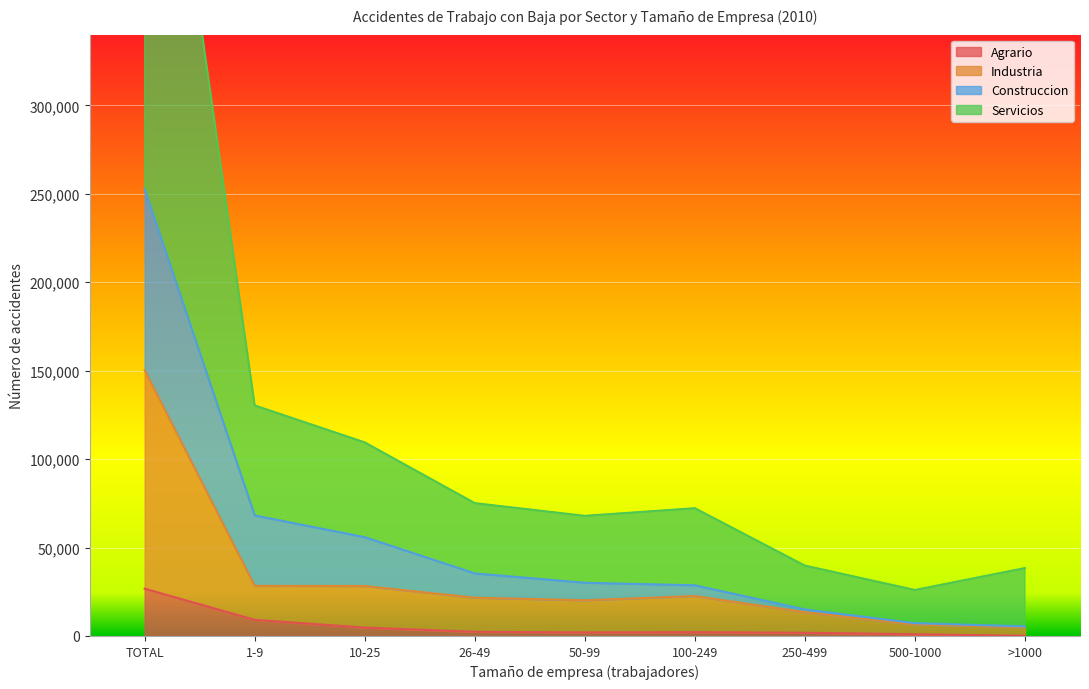

Reading left to right, what are all the values shown in this chart?

Agrario: TOTAL=26725	1-9=9112	10-25=4727	26-49=2346	50-99=2002	100-249=2142	250-499=1824	500-1000=965	>1000=84
Industria: TOTAL=150263	1-9=28333	10-25=28242	26-49=21638	50-99=20188	100-249=22581	250-499=13480	500-1000=6522	>1000=4979
Construccion: TOTAL=252641	1-9=68139	10-25=55864	26-49=35370	50-99=30091	100-249=28647	250-499=14989	500-1000=7230	>1000=5403
Servicios: TOTAL=569523	1-9=130345	10-25=109456	26-49=75091	50-99=67917	100-249=72228	250-499=39768	500-1000=25987	>1000=38384